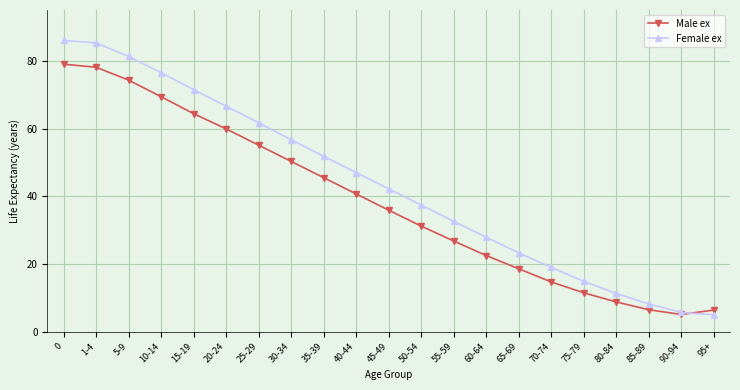

True or false: Male ex and Female ex intersect in this chart.

True